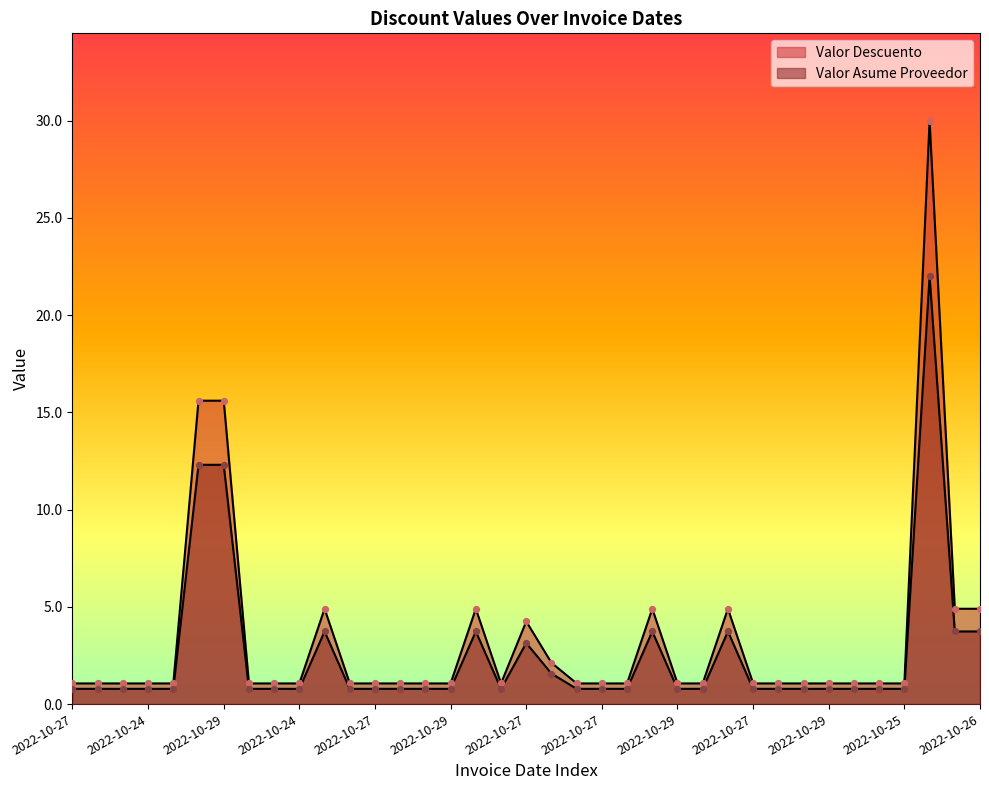

Which series reaches the minimum Y coordinate?

Valor Asume Proveedor